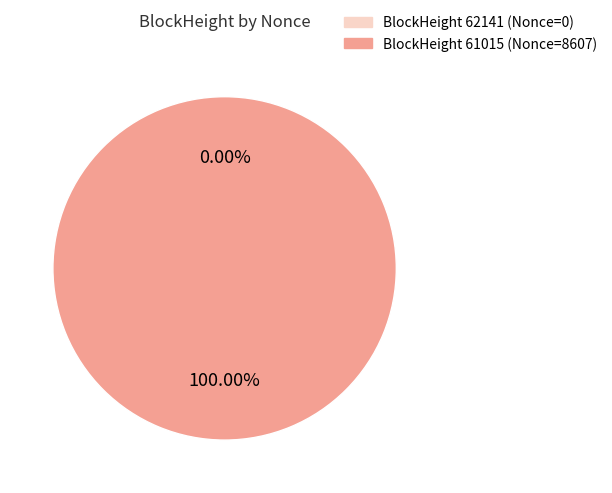

Which category has the smallest portion of the pie?

62141